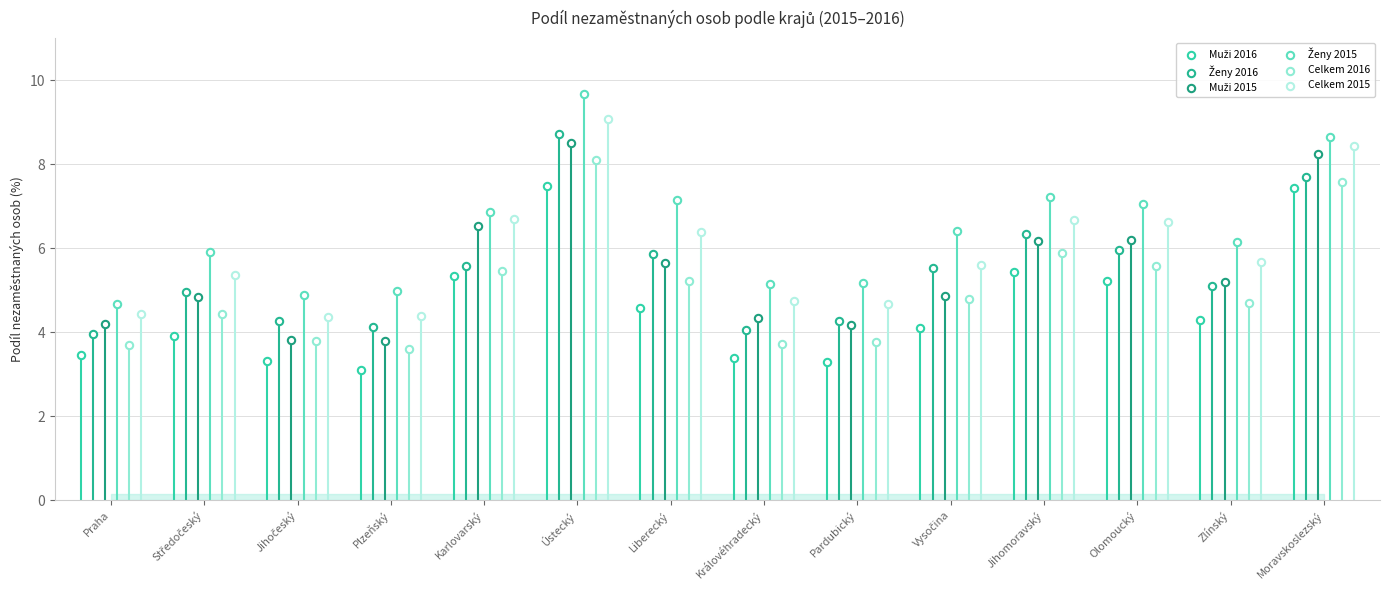

Which series reaches the minimum Y coordinate?

Muži 2016